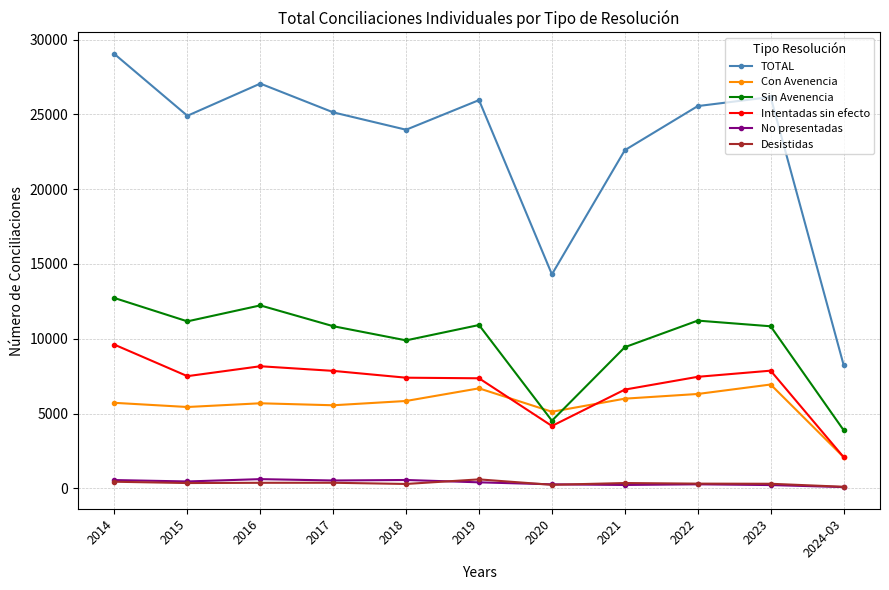

True or false: Sin Avenencia and Con Avenencia cross at least once.

True